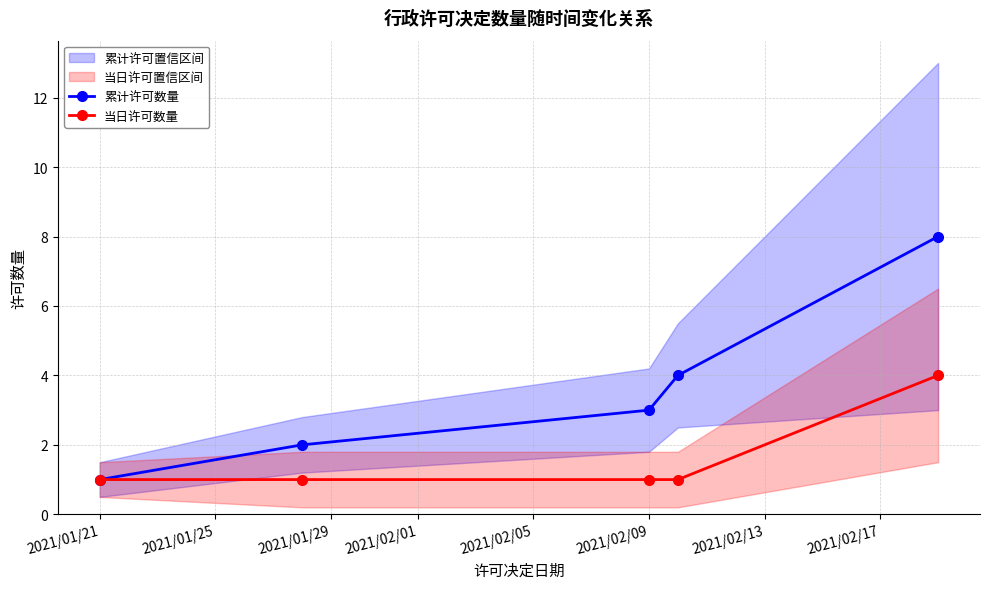

At how many categories does at least one series exceed 1?

4